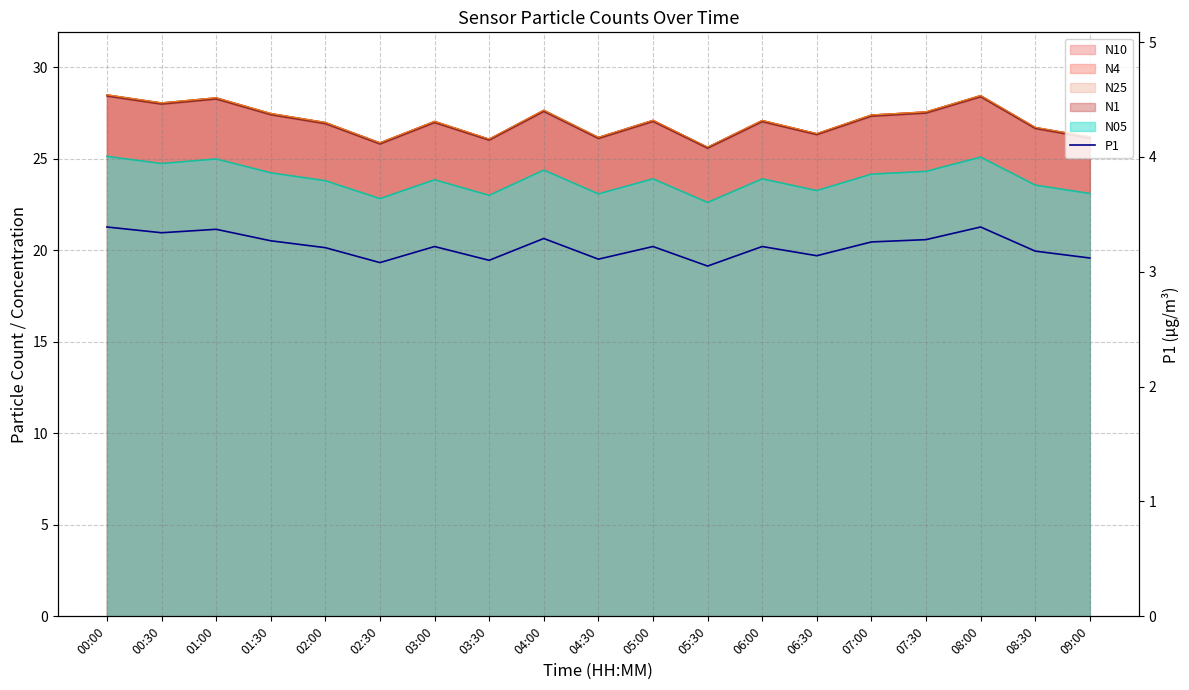

List the labels in order of value, smallest first.

05:30, 02:30, 03:30, 04:30, 09:00, 06:30, 08:30, 02:00, 03:00, 05:00, 06:00, 07:00, 01:30, 07:30, 04:00, 00:30, 01:00, 00:00, 08:00